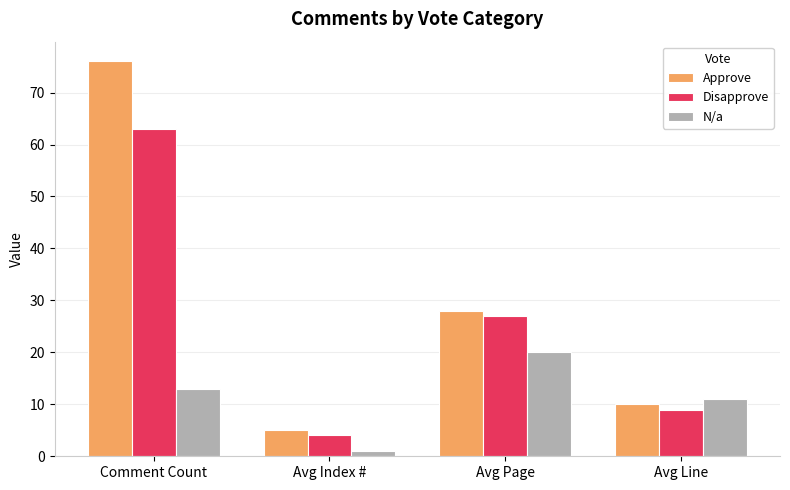

What is the approximate value of Disapprove at Comment Count, to the nearest 5?

65